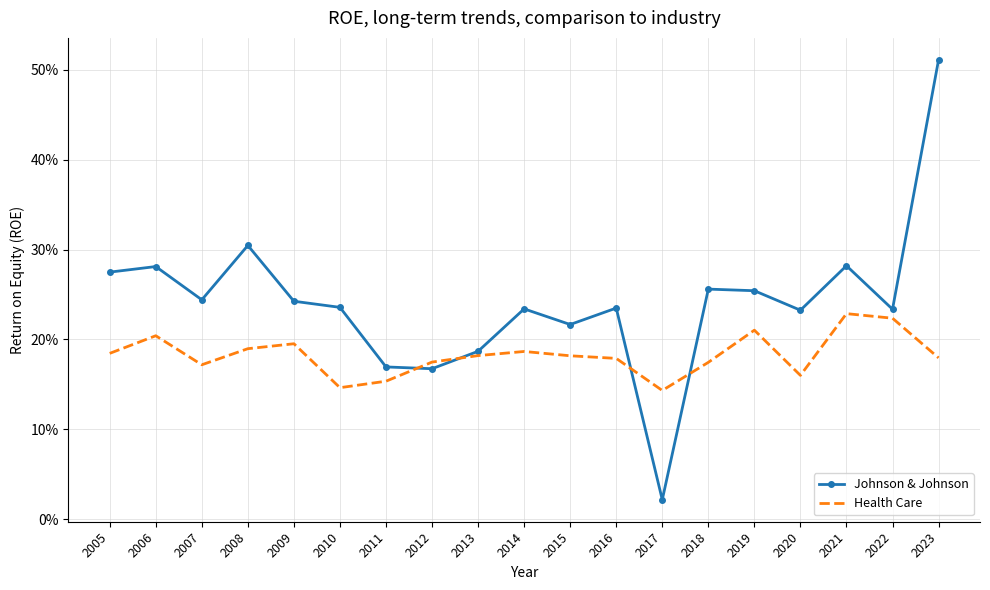

List the labels in order of Johnson & Johnson value, smallest first.

2017, 2012, 2011, 2013, 2015, 2020, 2022, 2014, 2016, 2010, 2009, 2007, 2019, 2018, 2005, 2006, 2021, 2008, 2023